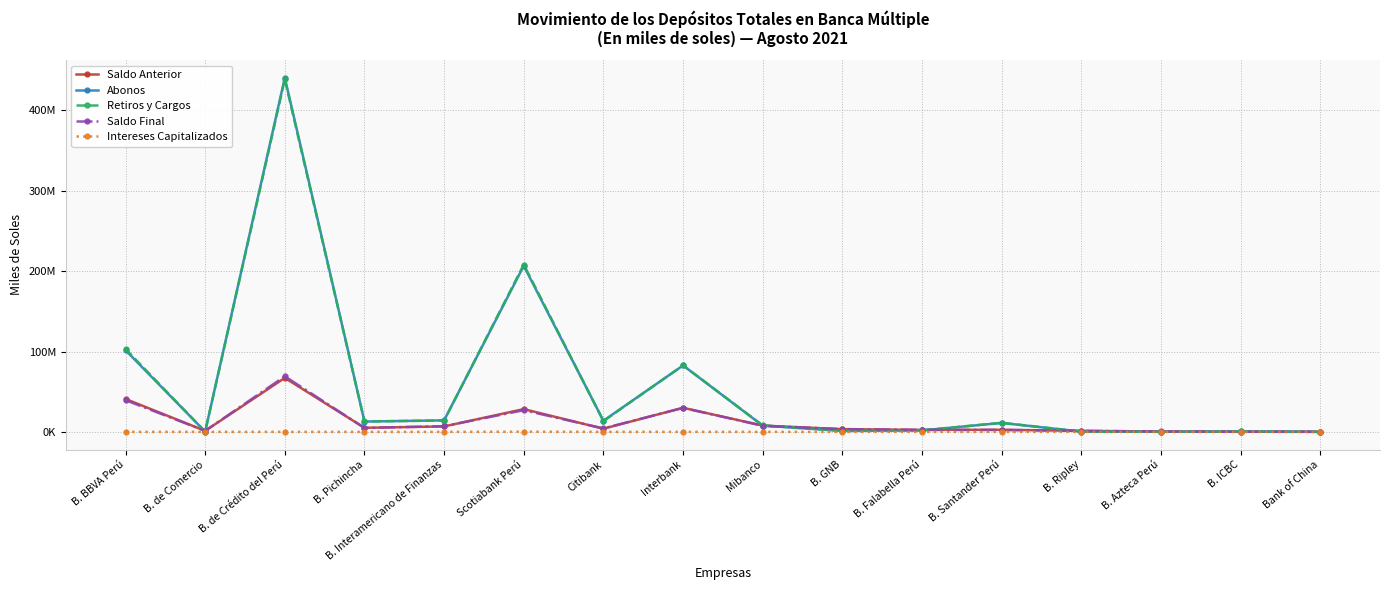

What is the sum of all Saldo Anterior values?

201556749.4